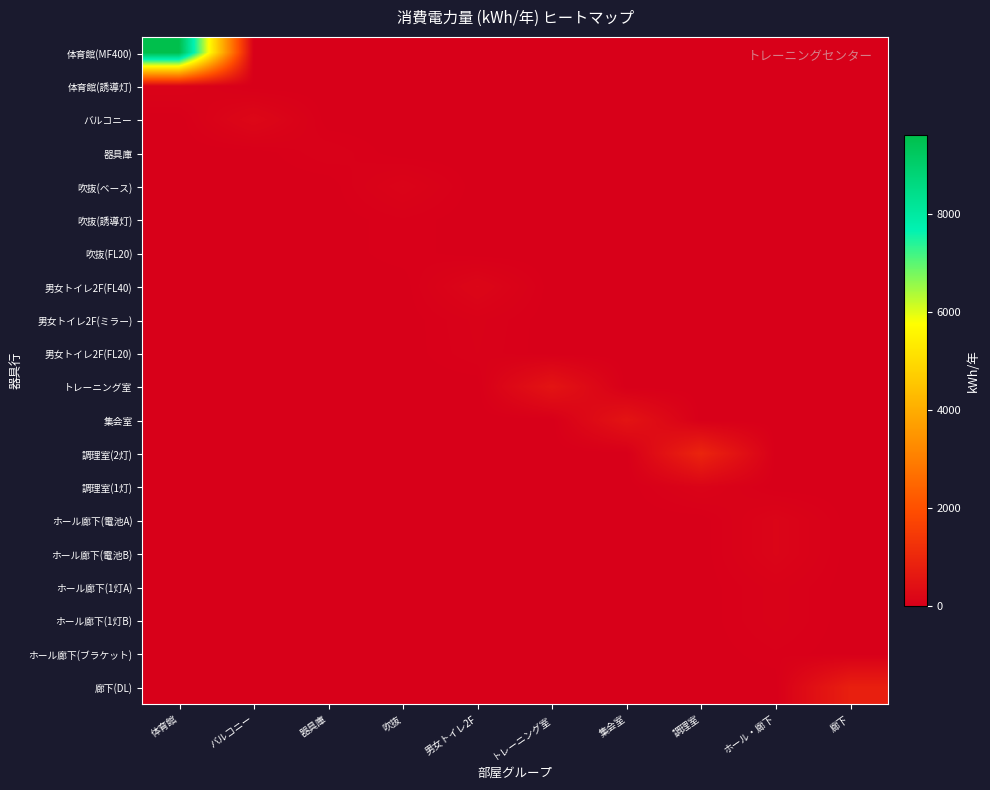

At which category is the sum across all series the highest?

体育館